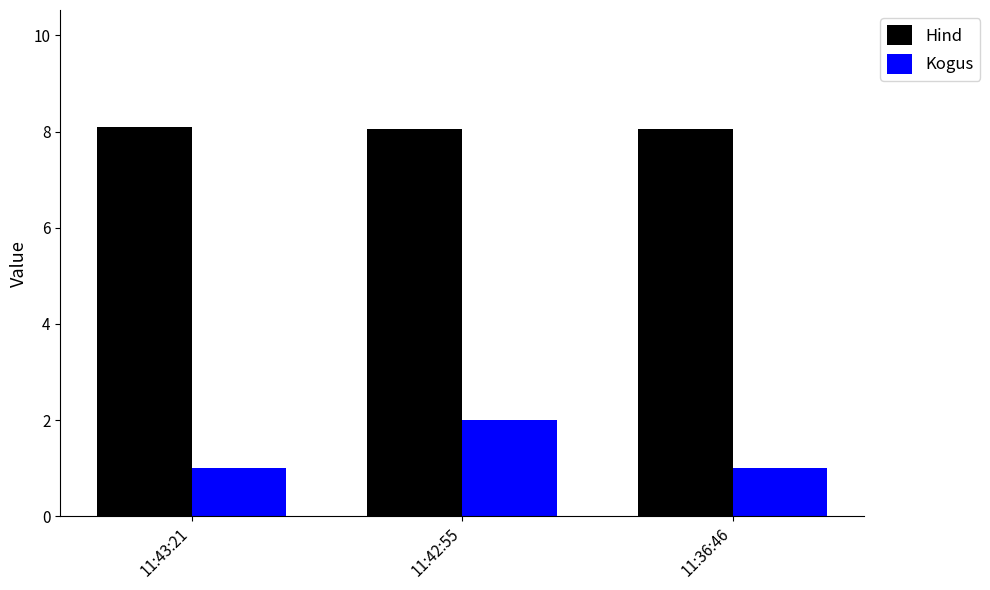

Which series has the widest spread of values?

Kogus